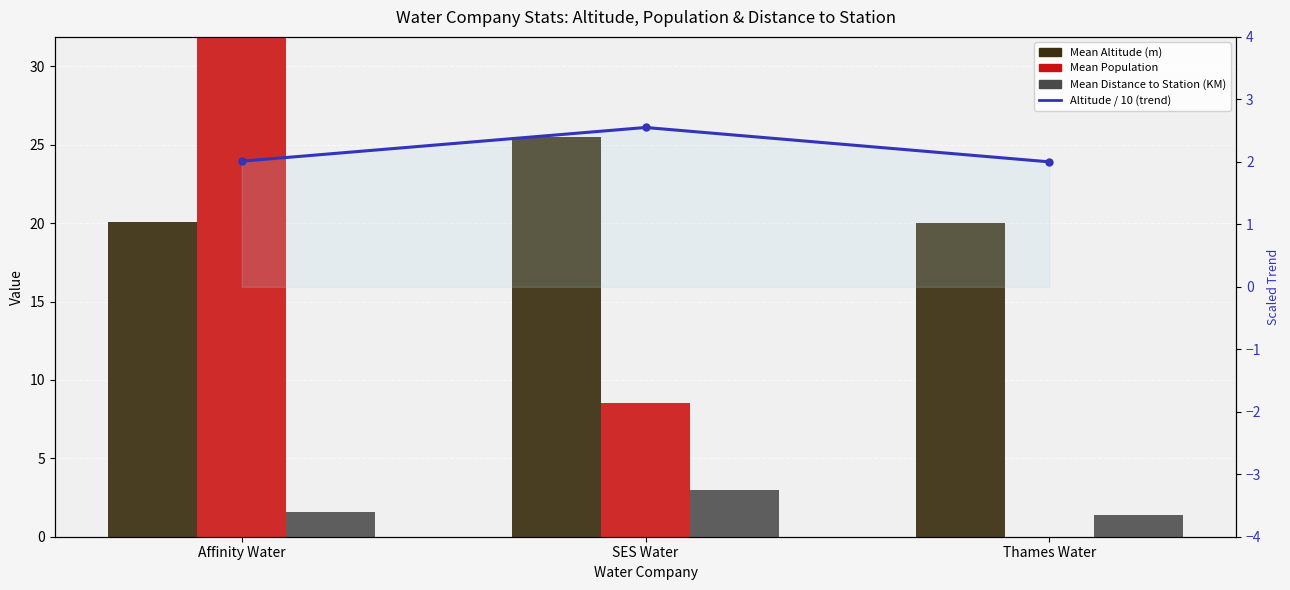

Rank the categories by Altitude / 10 (trend) value from lowest to highest.

Thames Water, Affinity Water, SES Water